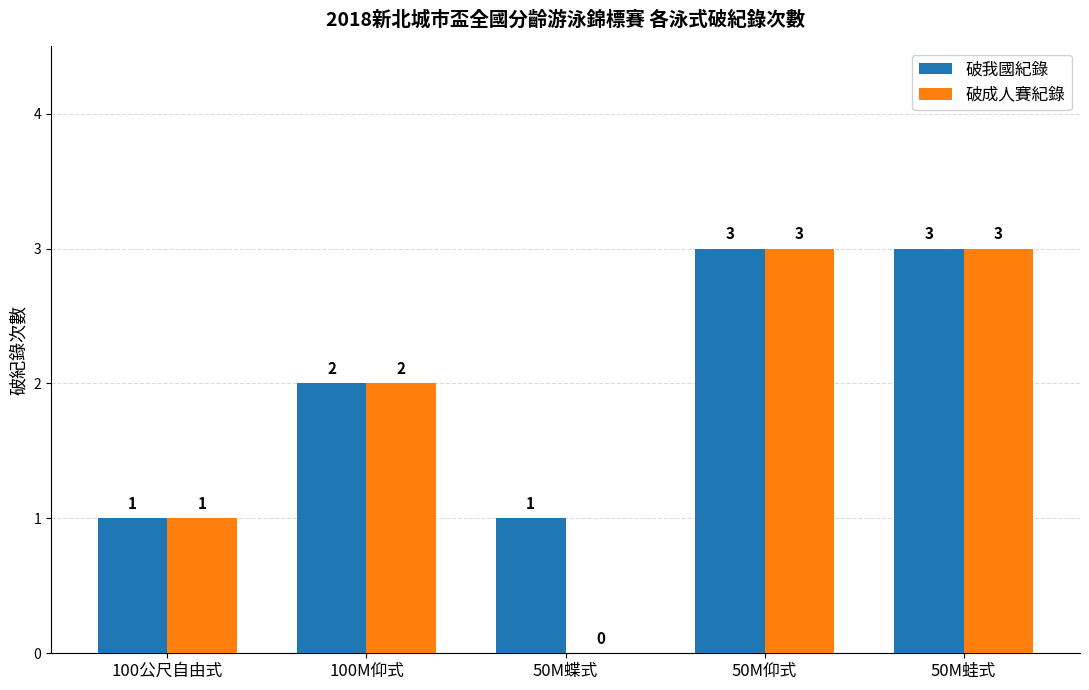

What is the maximum value for 破我國紀錄?

3